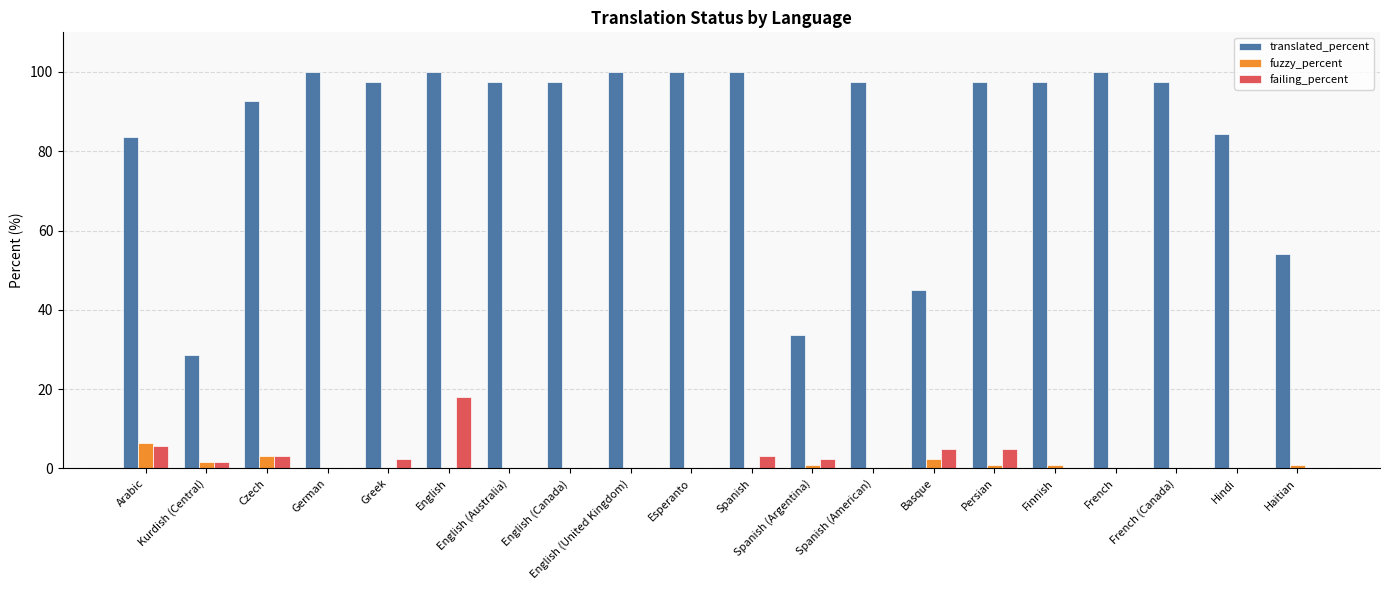

Reading left to right, transcribe all the data shown in this chart.

translated_percent: Arabic=83.6	Kurdish (Central)=28.6	Czech=92.6	German=100.0	Greek=97.5	English=100.0	English (Australia)=97.5	English (Canada)=97.5	English (United Kingdom)=100.0	Esperanto=100.0	Spanish=100.0	Spanish (Argentina)=33.6	Spanish (American)=97.5	Basque=45.0	Persian=97.5	Finnish=97.5	French=100.0	French (Canada)=97.5	Hindi=84.4	Haitian=54.0
fuzzy_percent: Arabic=6.5	Kurdish (Central)=1.6	Czech=3.2	German=0.0	Greek=0.0	English=0.0	English (Australia)=0.0	English (Canada)=0.0	English (United Kingdom)=0.0	Esperanto=0.0	Spanish=0.0	Spanish (Argentina)=0.8	Spanish (American)=0.0	Basque=2.4	Persian=0.8	Finnish=0.8	French=0.0	French (Canada)=0.0	Hindi=0.0	Haitian=0.8
failing_percent: Arabic=5.7	Kurdish (Central)=1.6	Czech=3.2	German=0.0	Greek=2.4	English=18.0	English (Australia)=0.0	English (Canada)=0.0	English (United Kingdom)=0.0	Esperanto=0.0	Spanish=3.2	Spanish (Argentina)=2.4	Spanish (American)=0.0	Basque=4.9	Persian=4.9	Finnish=0.0	French=0.0	French (Canada)=0.0	Hindi=0.0	Haitian=0.0